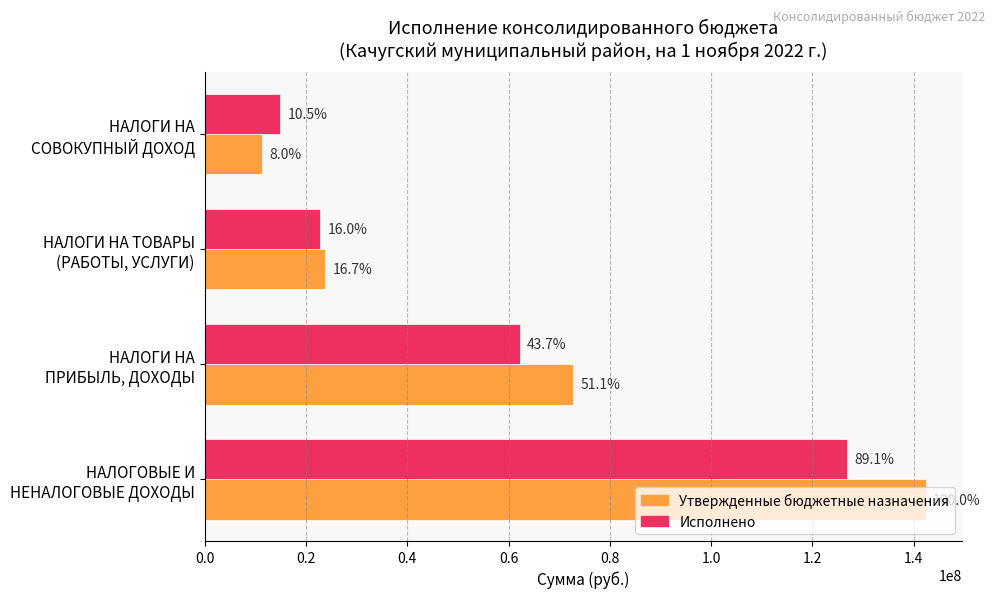

What are all the series names shown in the legend?

Утвержденные бюджетные назначения, Исполнено